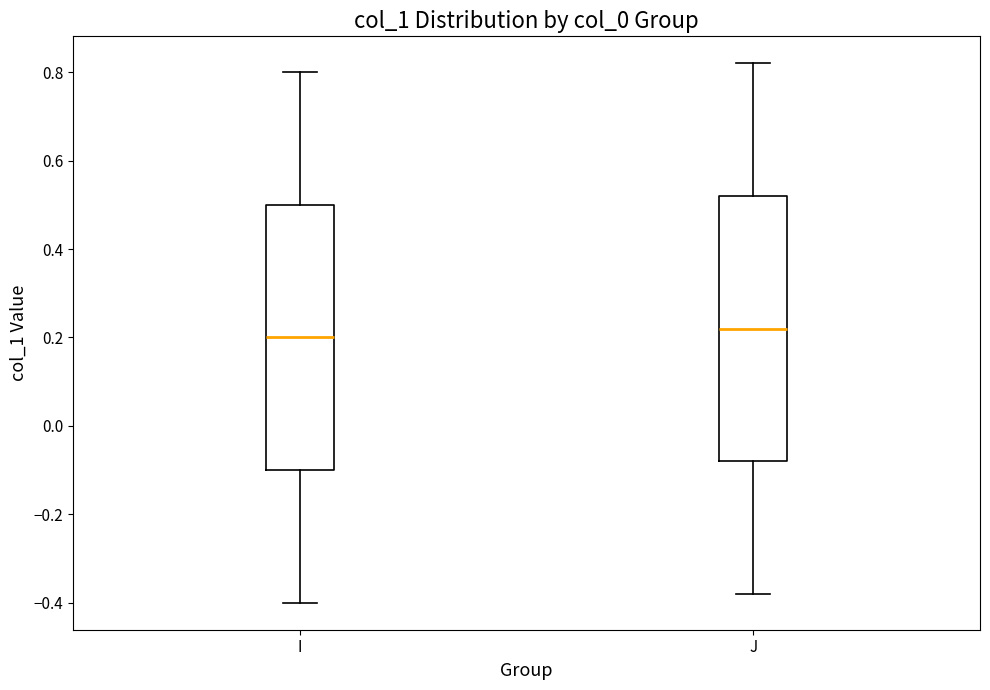

Where is the lower edge of the box for I on the y-axis? The values are not printed on the chart, so give them approximately, as read against the axis.

-0.10